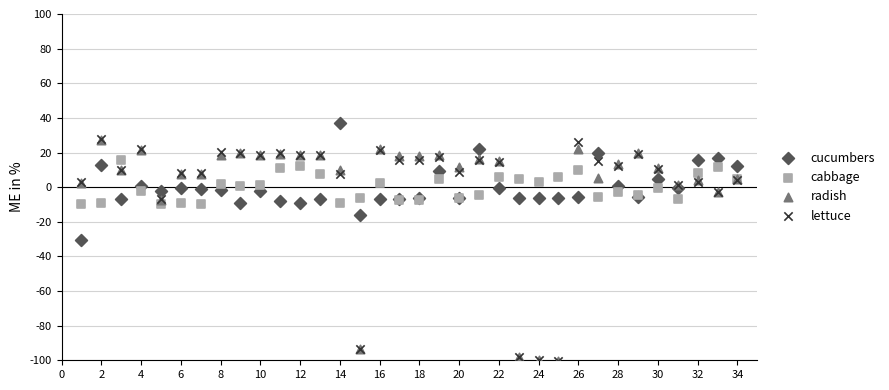

What are all the series names shown in the legend?

cucumbers, cabbage, radish, lettuce